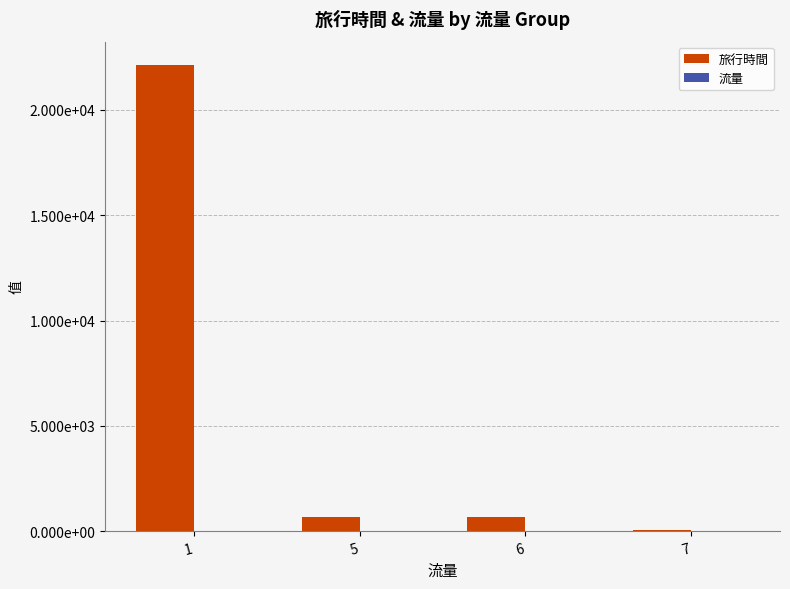

What is the sum of all 旅行時間 values?

23525